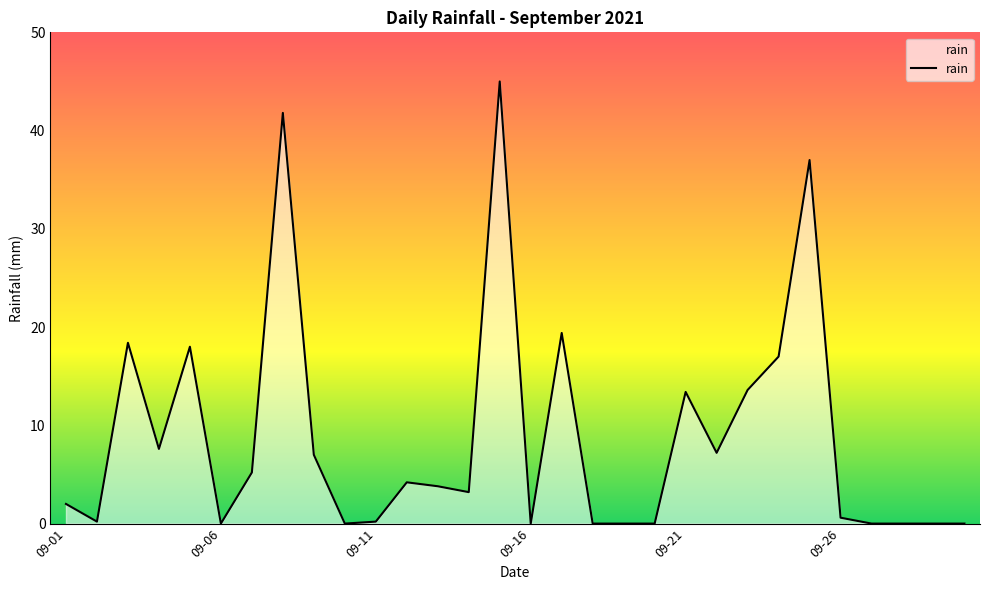

What is the maximum value shown in the chart?

45.0